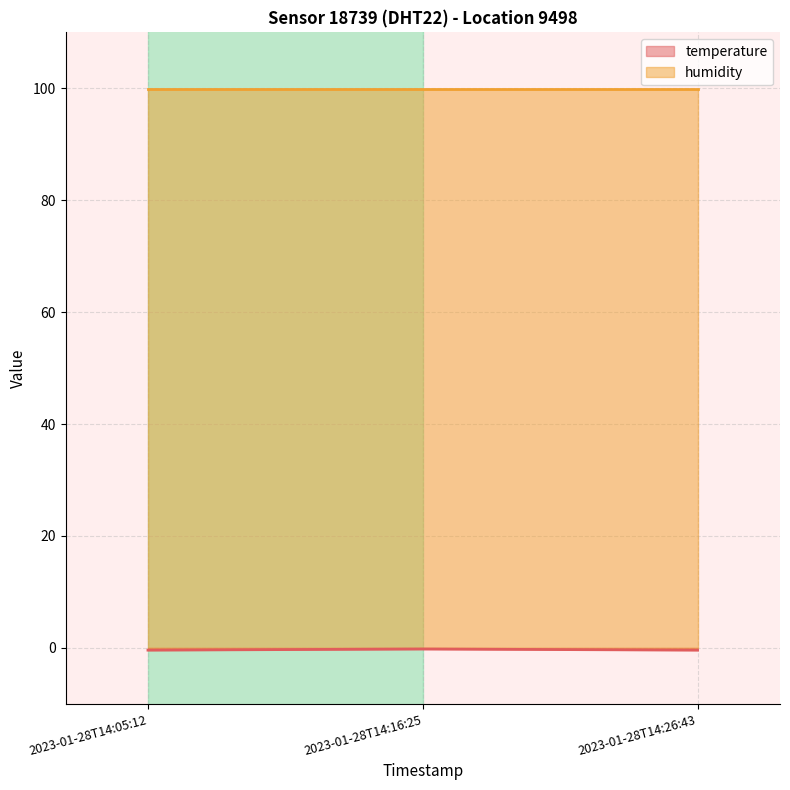

What is the smallest value displayed?

-0.4